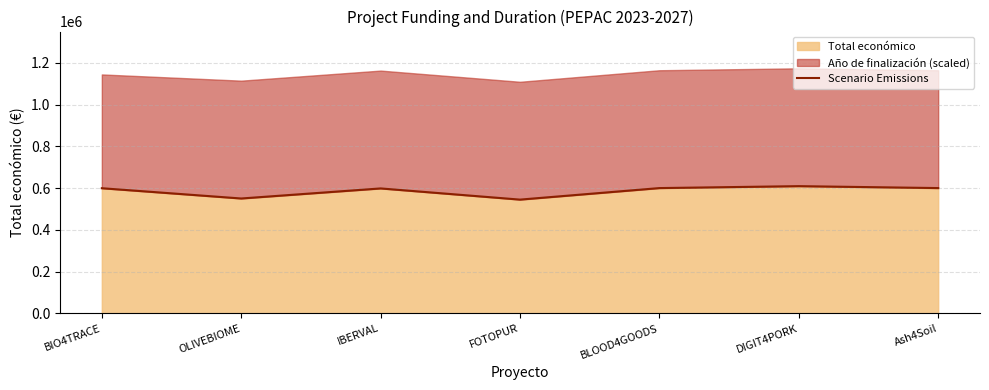

How many values are below 599262?

3